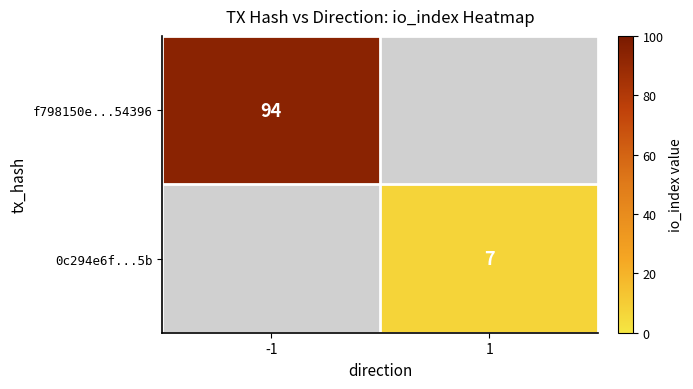

The f798150e...54396 series shows 25 at -1. True or false?

False